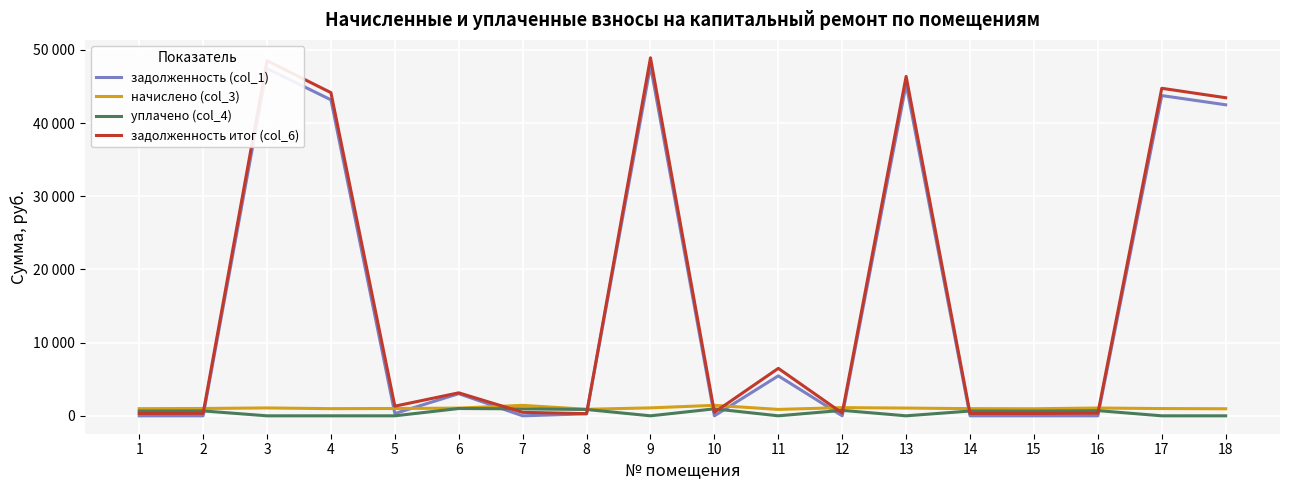

What are all the series names shown in the legend?

задолженность (col_1), начислено (col_3), уплачено (col_4), задолженность итог (col_6)